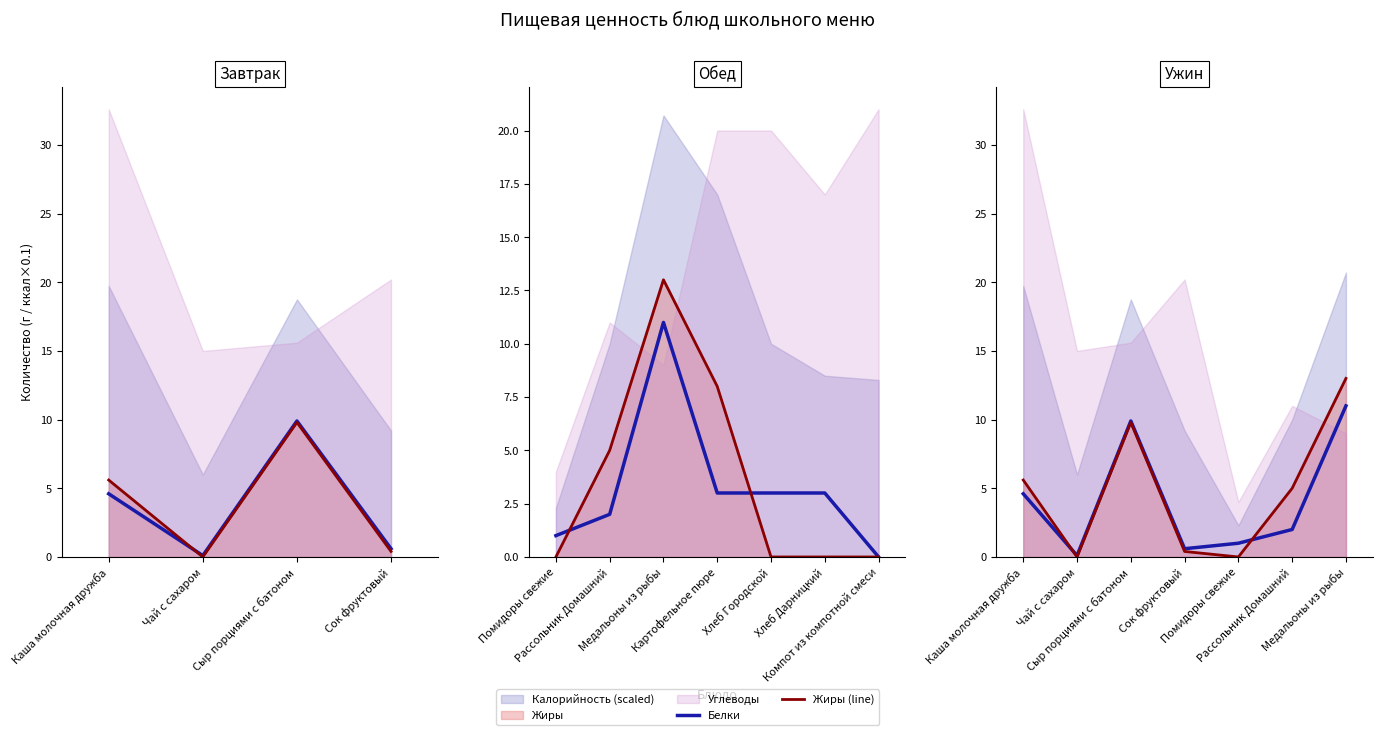

True or false: Жиры (line) has a value of 8.7 at Рассольник Домашний.

False